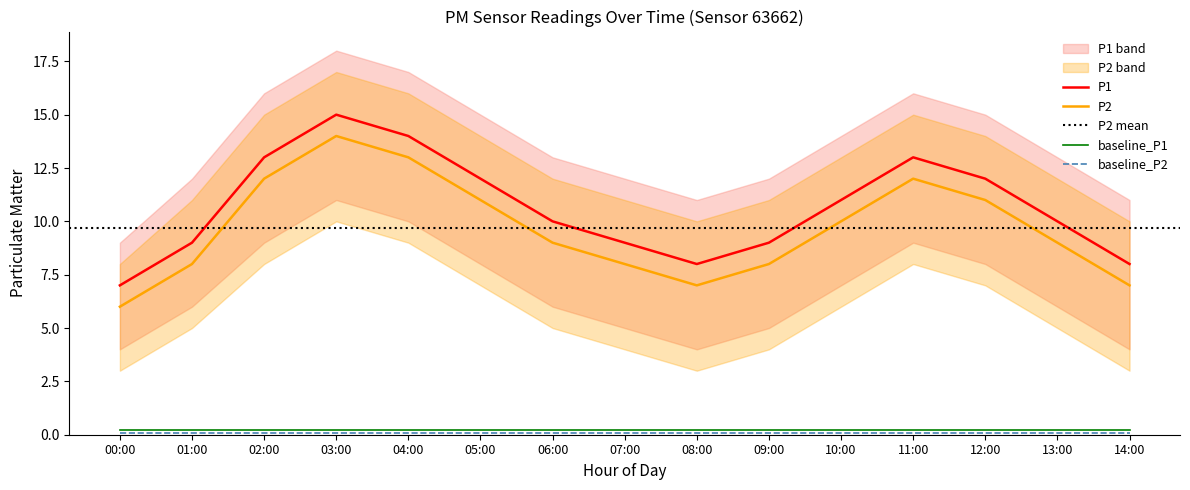

Where is P1 nearest to the value 11?

10:00